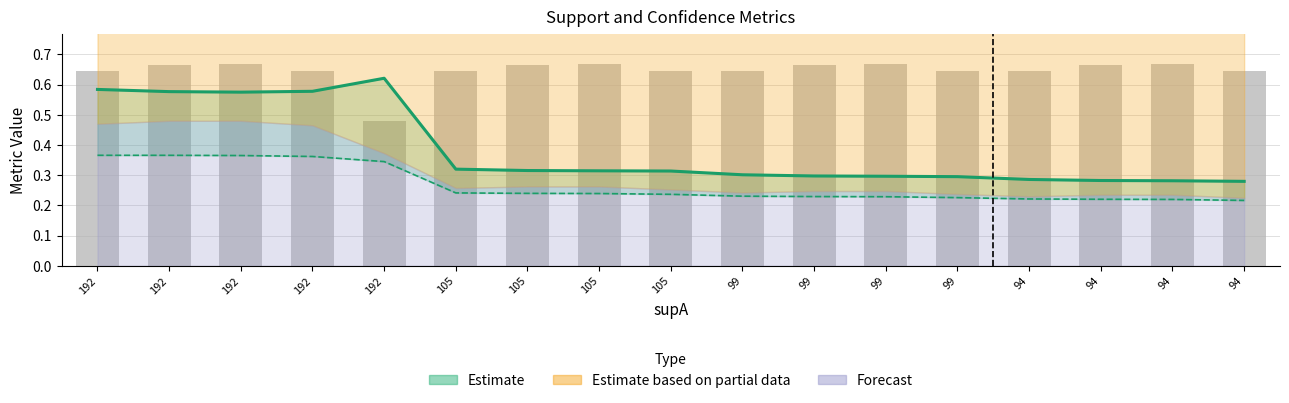

Reading left to right, transcribe all the data shown in this chart.

0.6	0.7	0.7	0.6	0.5	0.6	0.7	0.7	0.6	0.6	0.7	0.7	0.6	0.6	0.7	0.7	0.6